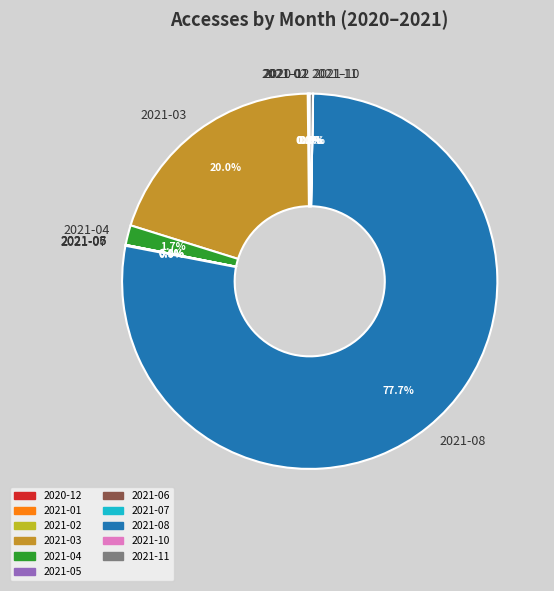

Is there any slice that represents more than half of the pie?

Yes